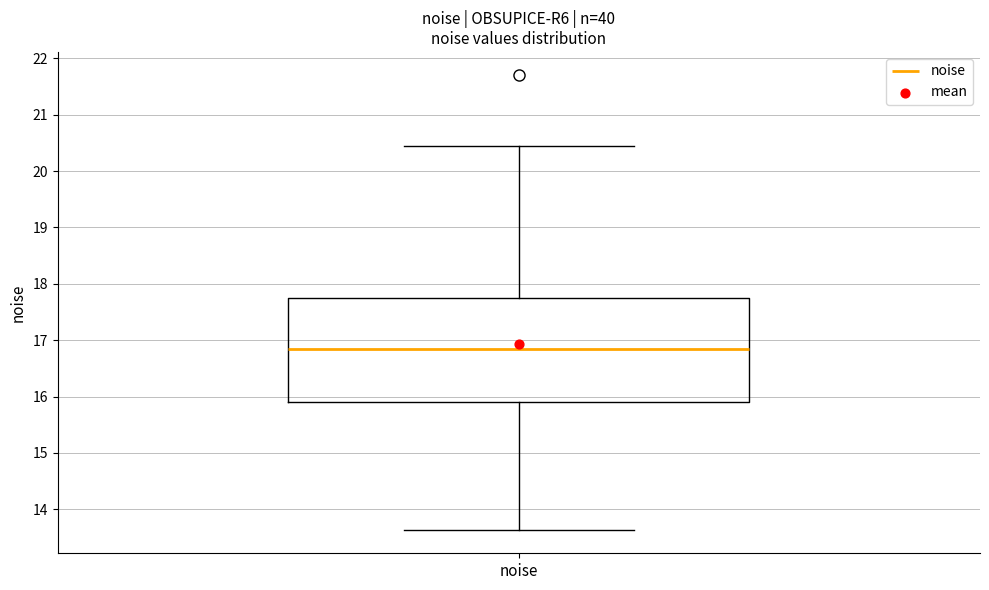

Read this box plot against the y-axis: the position of the median line, the range covered by the box, and the ends of both whiskers. The values are not printed on the chart, so give them approximately, as read against the axis.

median 16.8, box 15.9 to 17.7, whiskers 13.6 to 20.4